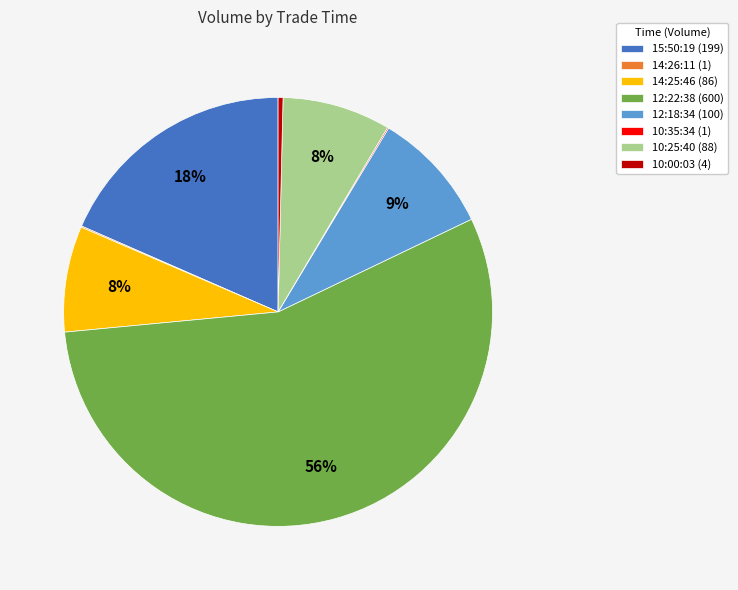

Do 15:50:19 (199) and 14:25:46 (86) together represent more than half of the pie?

No